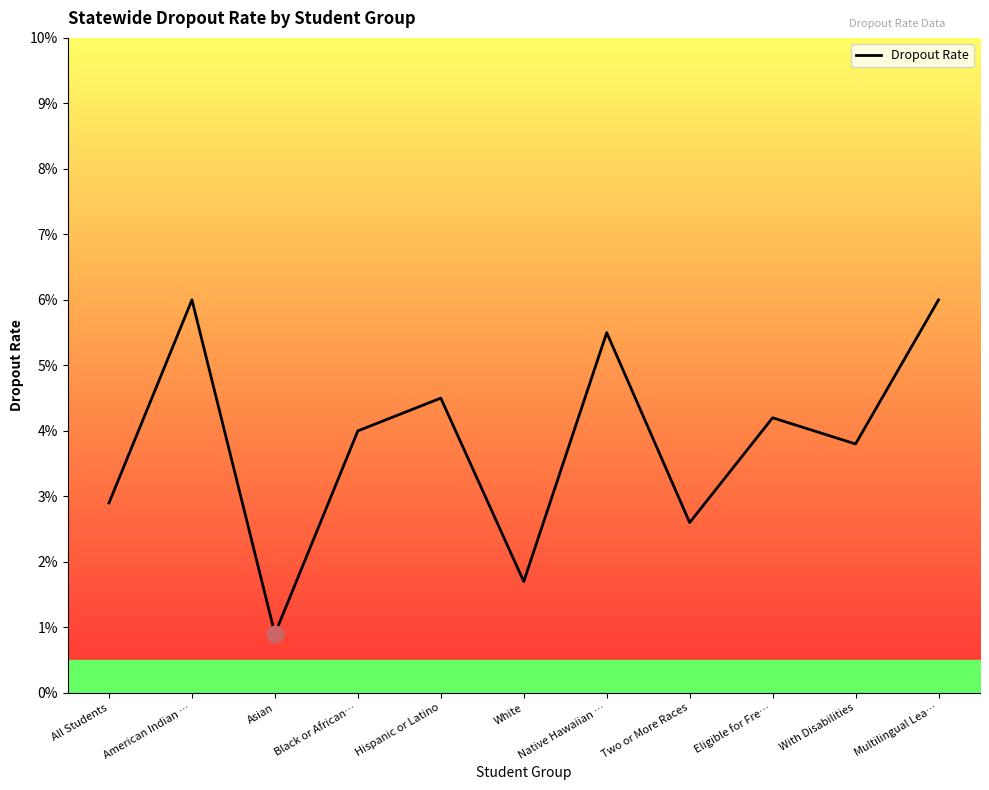

Between White and Hispanic or Latino, which is larger?

Hispanic or Latino